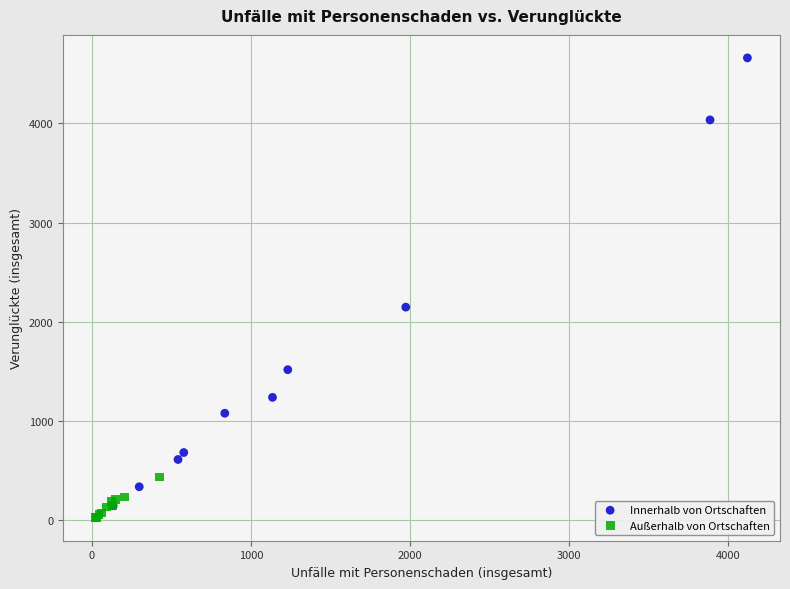

Which series contains the highest Y value?

Innerhalb von Ortschaften